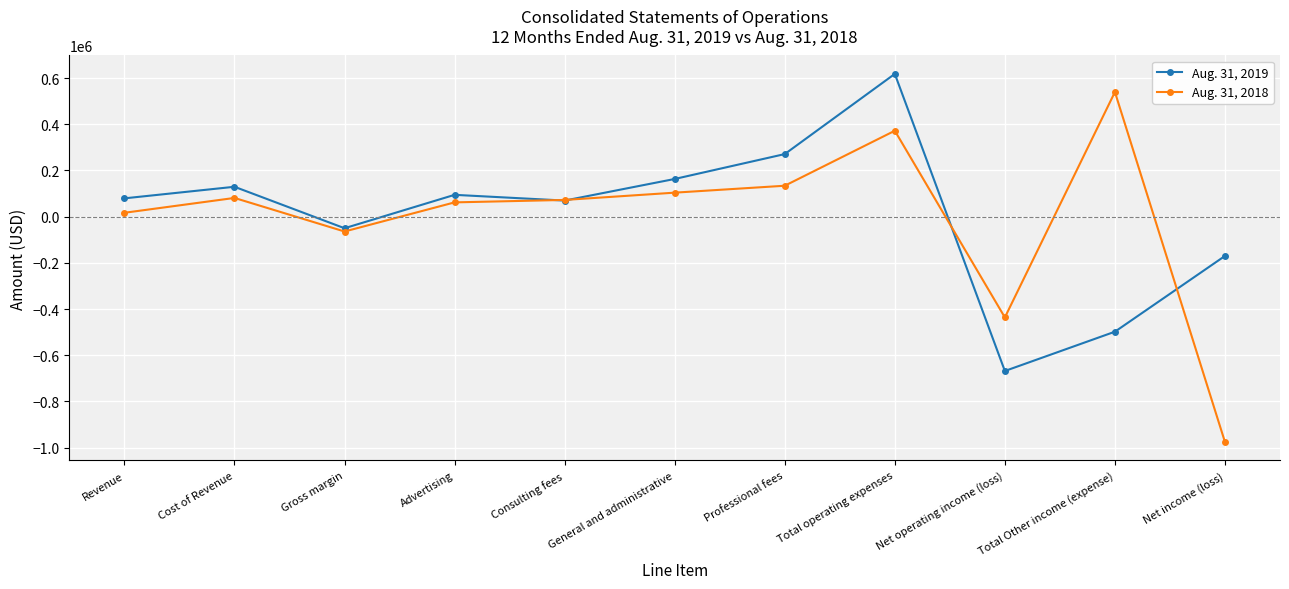

How many values in Aug. 31, 2019 are below zero?

4